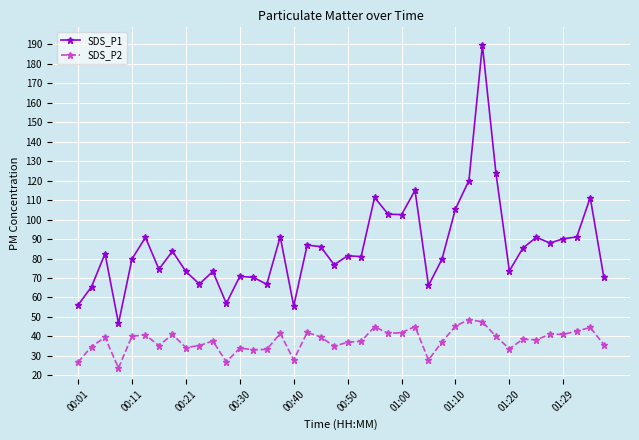

List the series in order of their peak value, highest first.

SDS_P1, SDS_P2